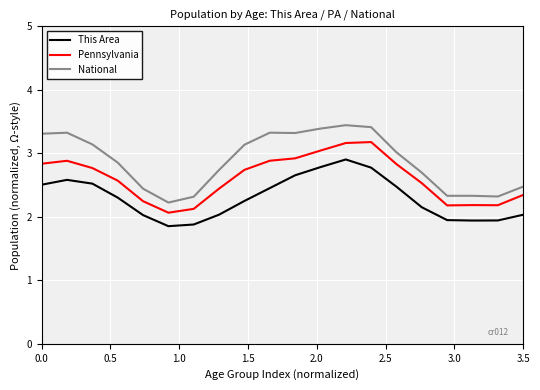

True or false: National and This Area intersect in this chart.

False